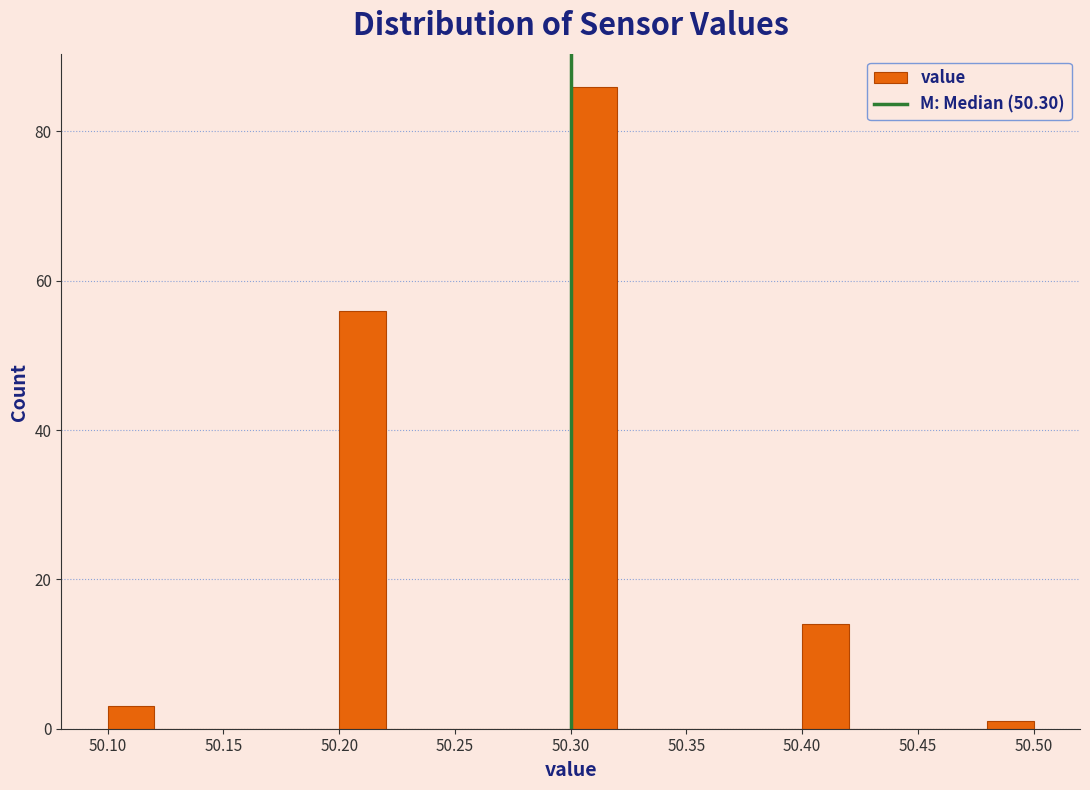

Reading left to right, list every bar in this chart as the range it spans on the x-axis followed by its height. The values are not printed on the chart, so give them approximately, as read against the axis.

50.10 to 50.12: 4
50.12 to 50.14: 0
50.14 to 50.16: 0
50.16 to 50.18: 0
50.18 to 50.20: 0
50.20 to 50.22: 56
50.22 to 50.24: 0
50.24 to 50.26: 0
50.26 to 50.28: 0
50.28 to 50.30: 0
50.30 to 50.32: 86
50.32 to 50.34: 0
50.34 to 50.36: 0
50.36 to 50.38: 0
50.38 to 50.40: 0
50.40 to 50.42: 14
50.42 to 50.44: 0
50.44 to 50.46: 0
50.46 to 50.48: 0
50.48 to 50.50: under 2